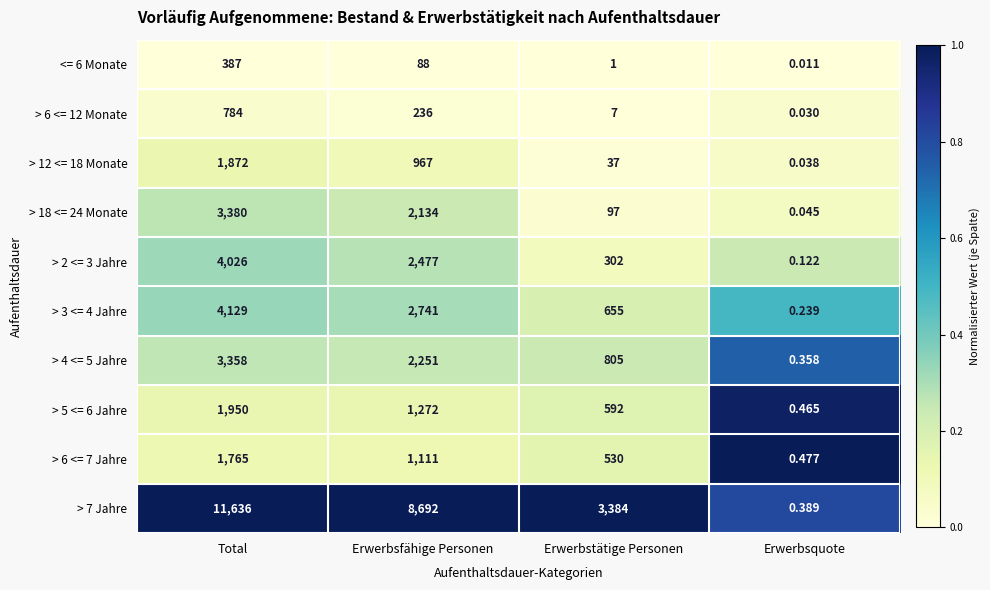

Which label corresponds to the largest value in the chart?

Total